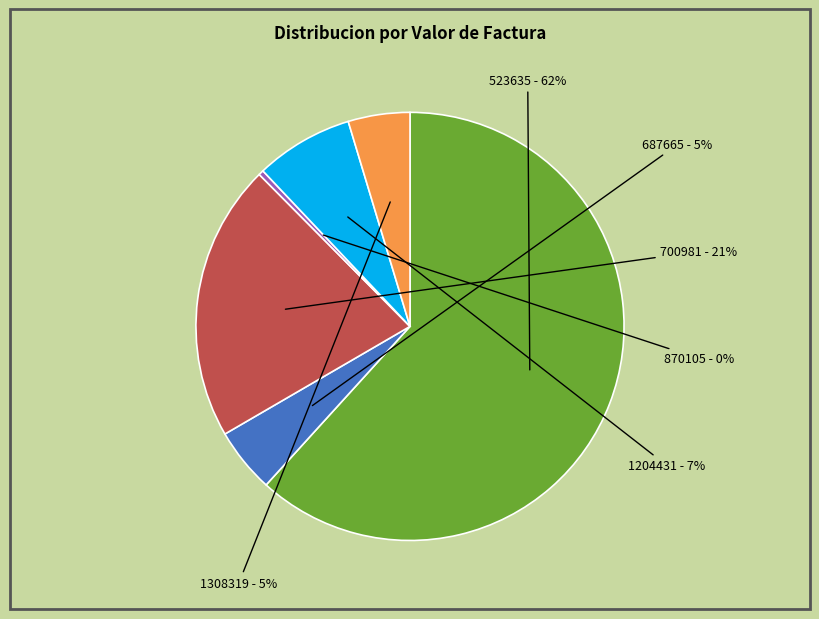

How many slices are in this pie chart?

6